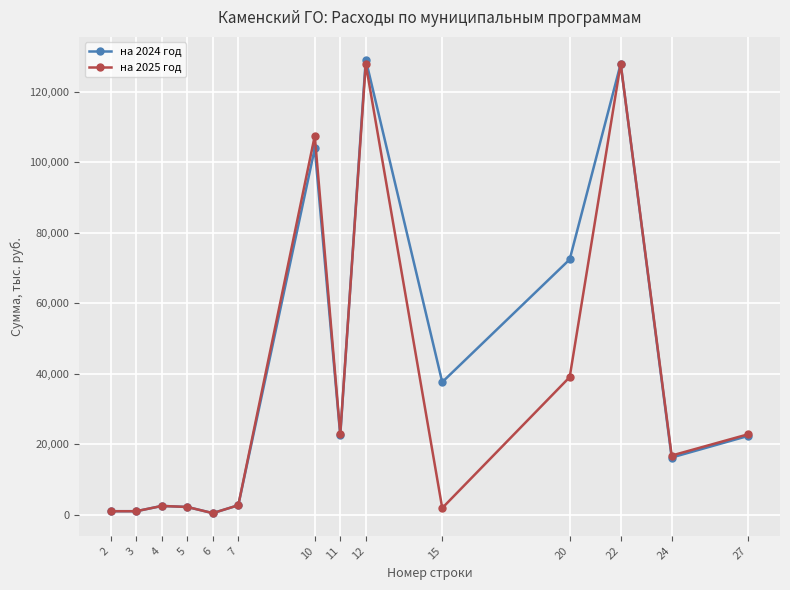

What is the maximum value shown in the chart?

129172.0